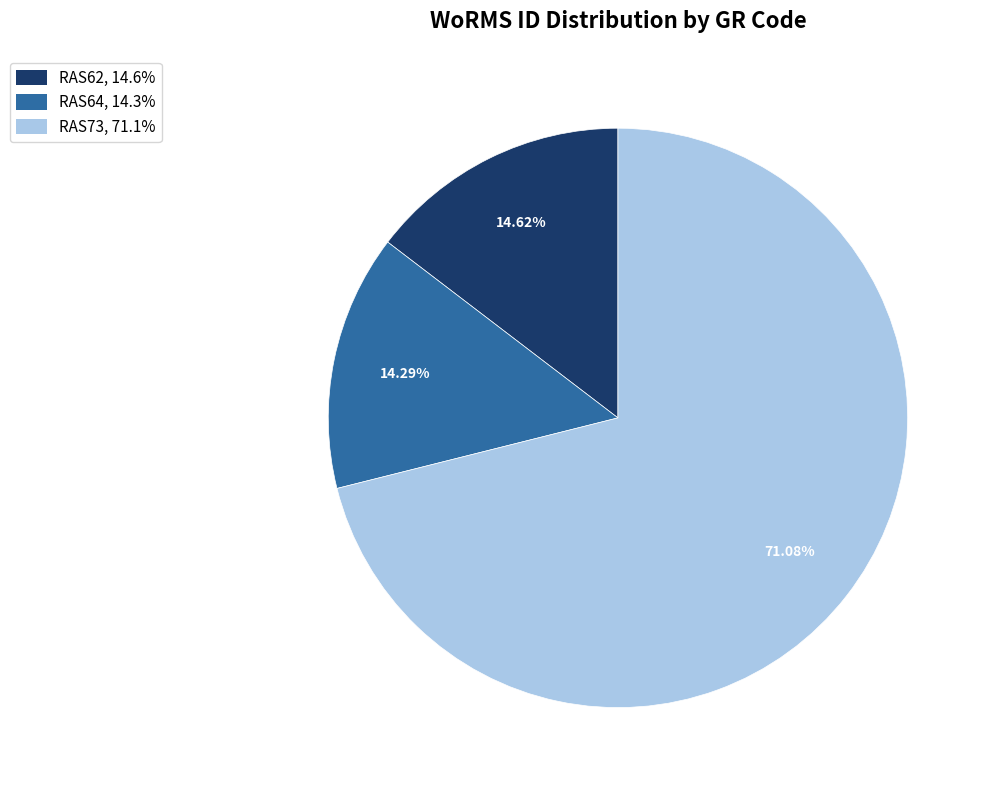

What percentage is the RAS73 slice, to the nearest percent?

71%